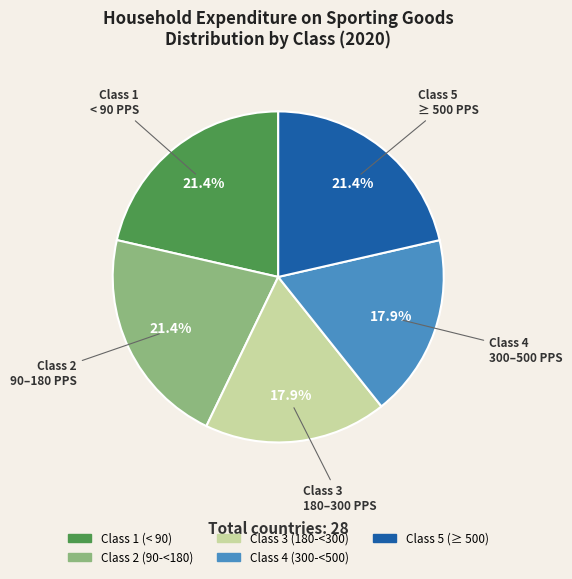

Is Class 2 (90-<180) the majority of the pie?

No